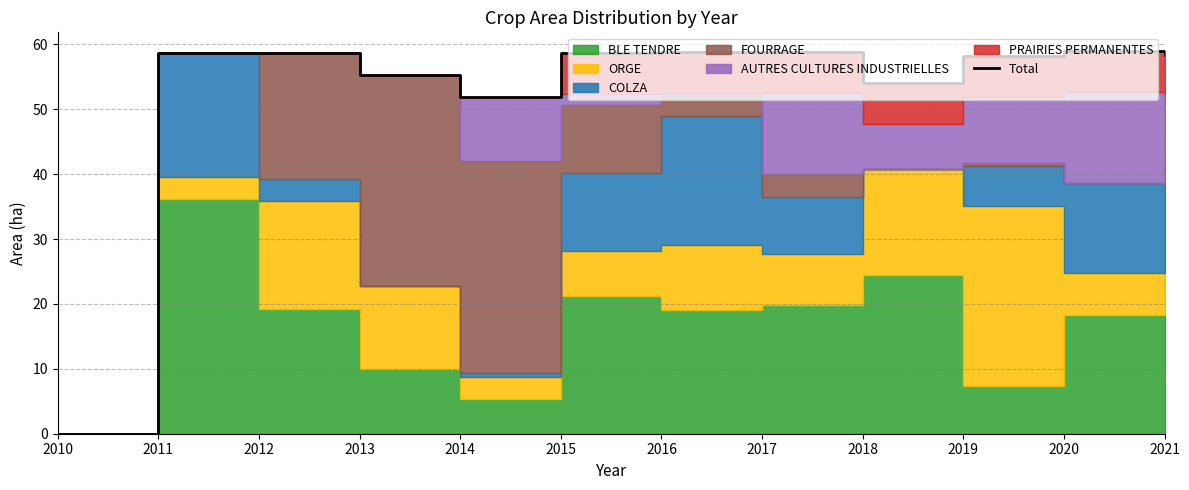

Reading right to left, transcribe all the data shown in this chart.

58.4	58.9	58.2	54.0	58.8	58.8	58.7	51.9	55.3	58.6	58.7	0.0